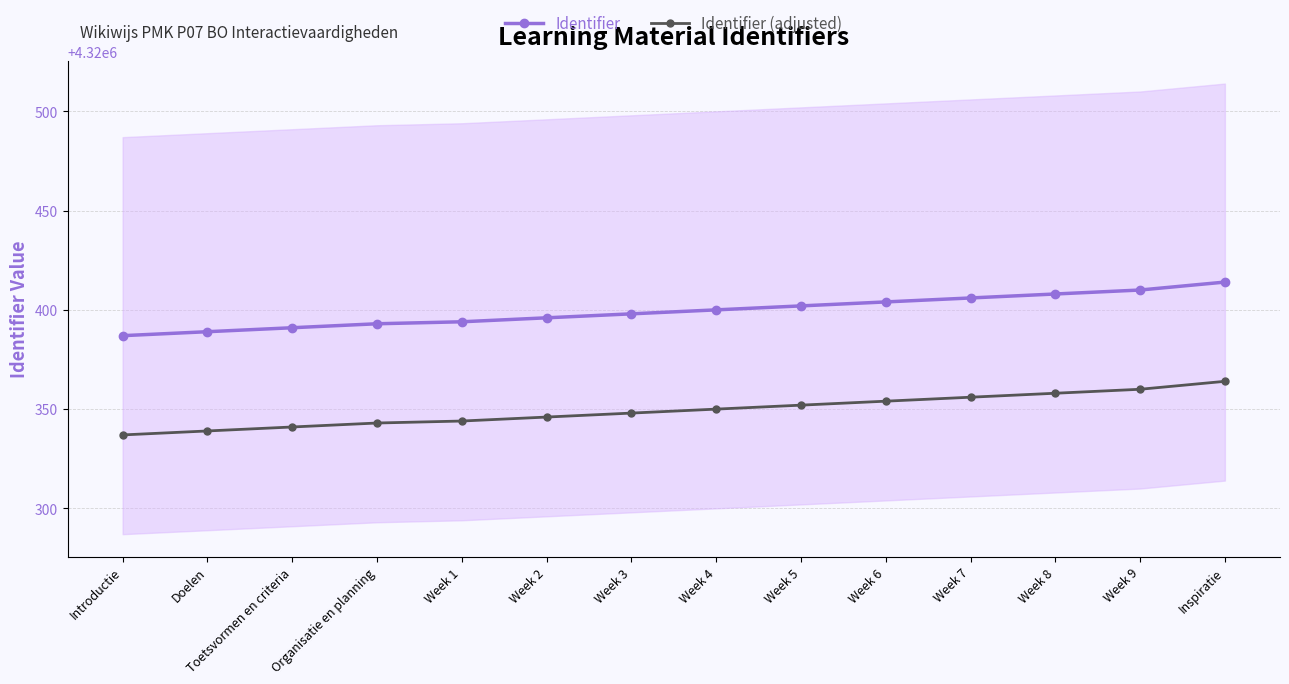

Where is Identifier nearest to the value 4320400?

Week 4